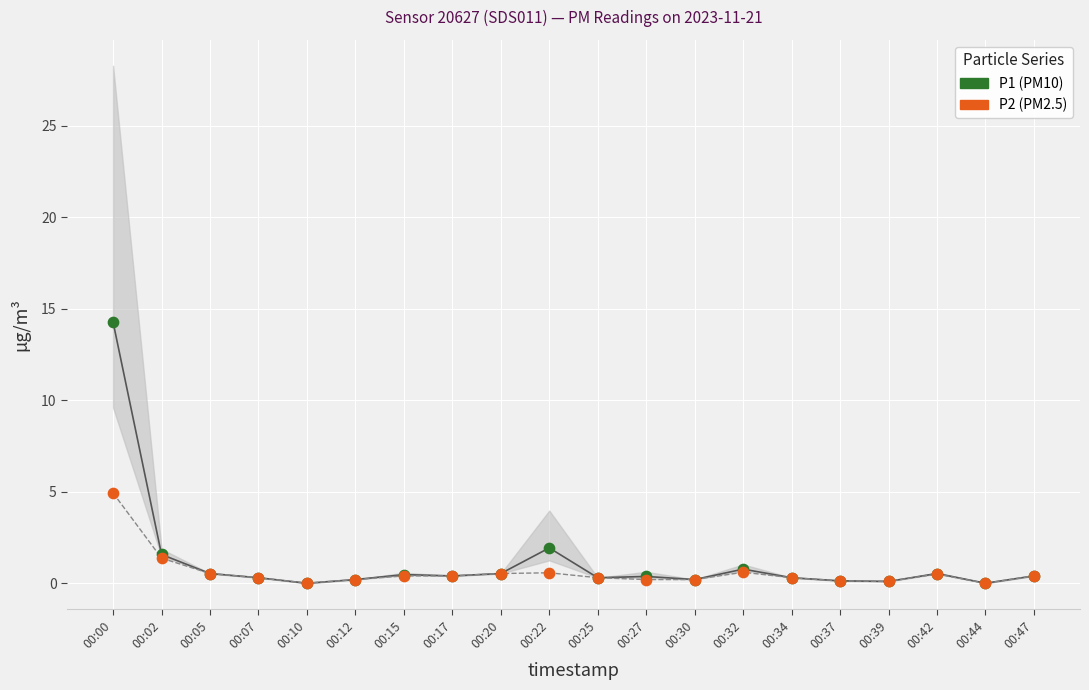

Across all series, what Y value is closest to 7?

4.9